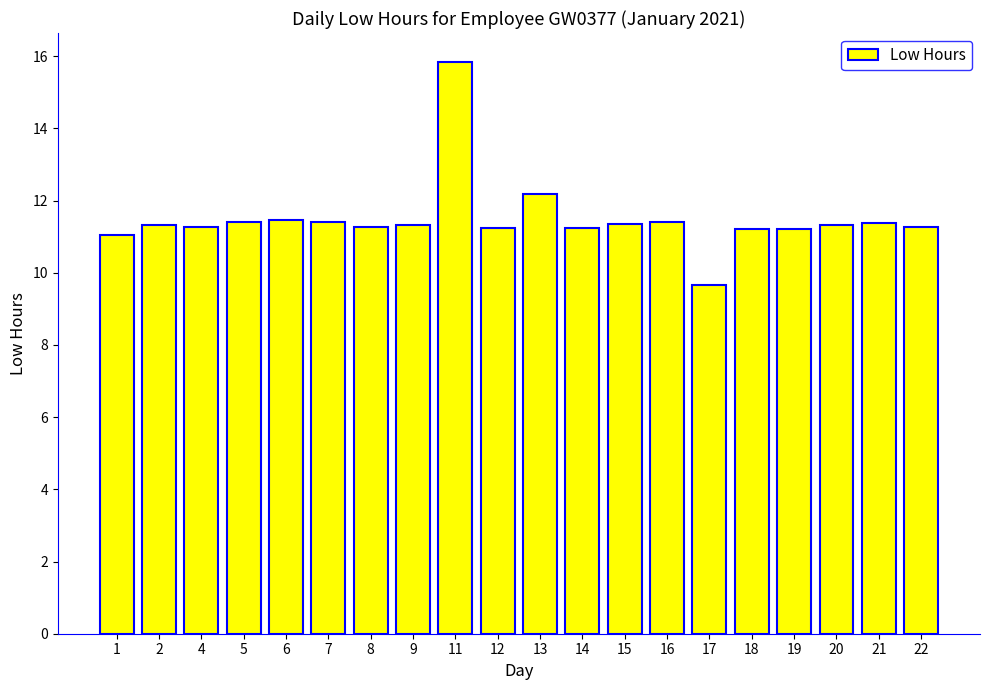

Which category has the lowest value across all series?

17